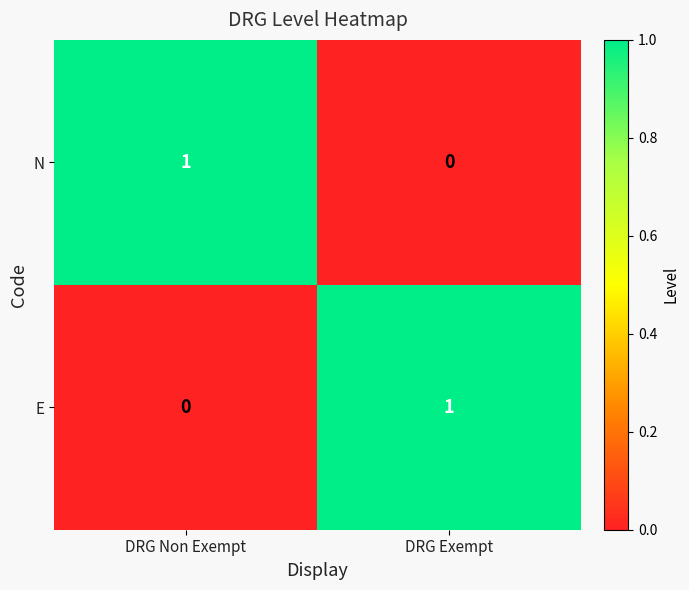

Reading left to right, list all the values displayed in this chart.

N: DRG Non Exempt=1	DRG Exempt=0
E: DRG Non Exempt=0	DRG Exempt=1